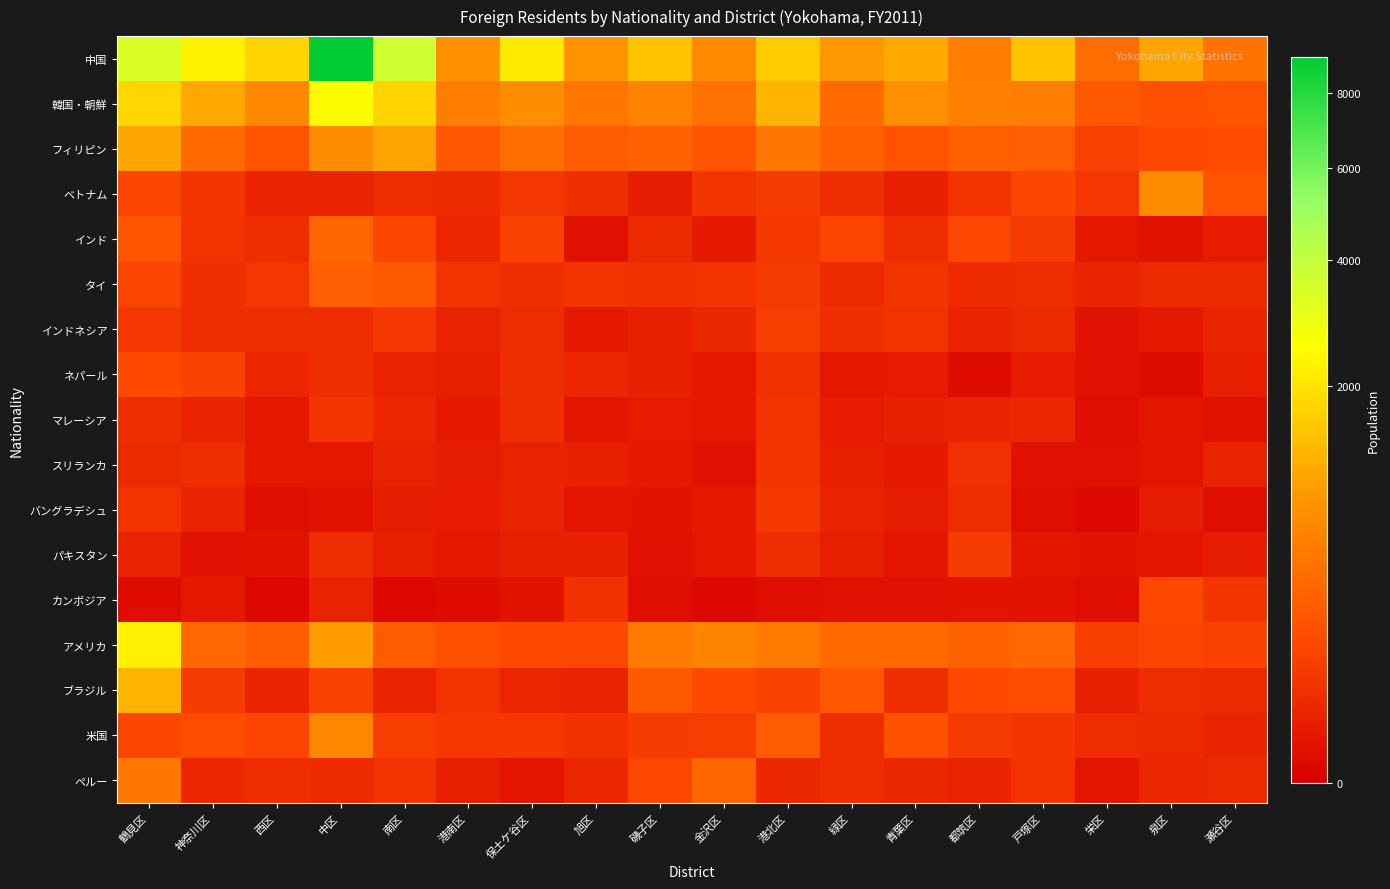

Which label corresponds to the smallest value in the chart?

栄区